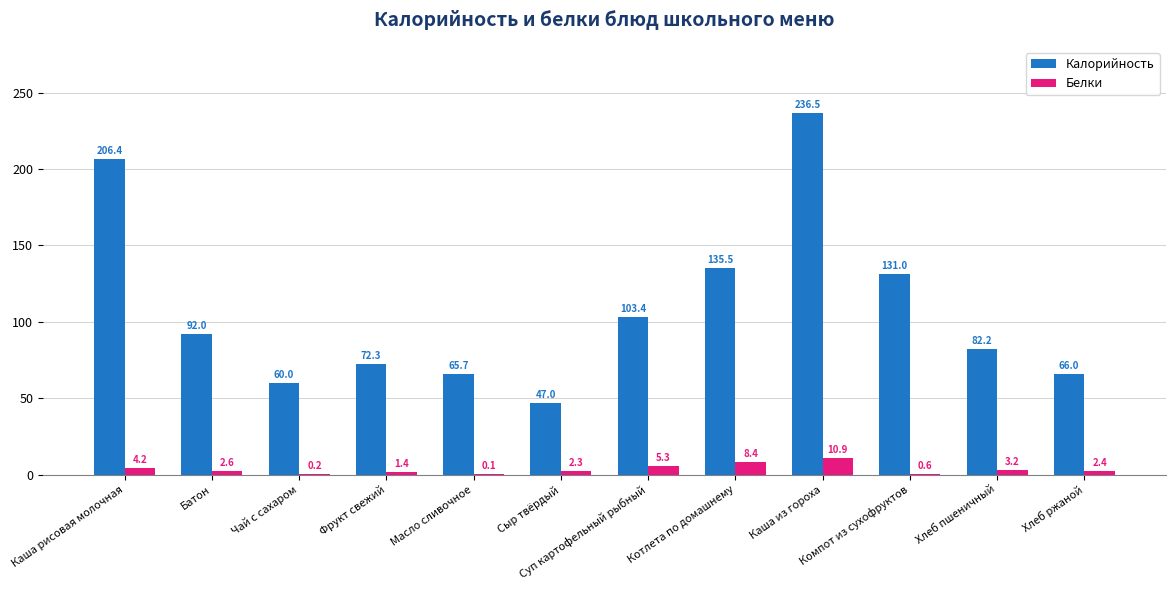

How many groups of bars are there?

12